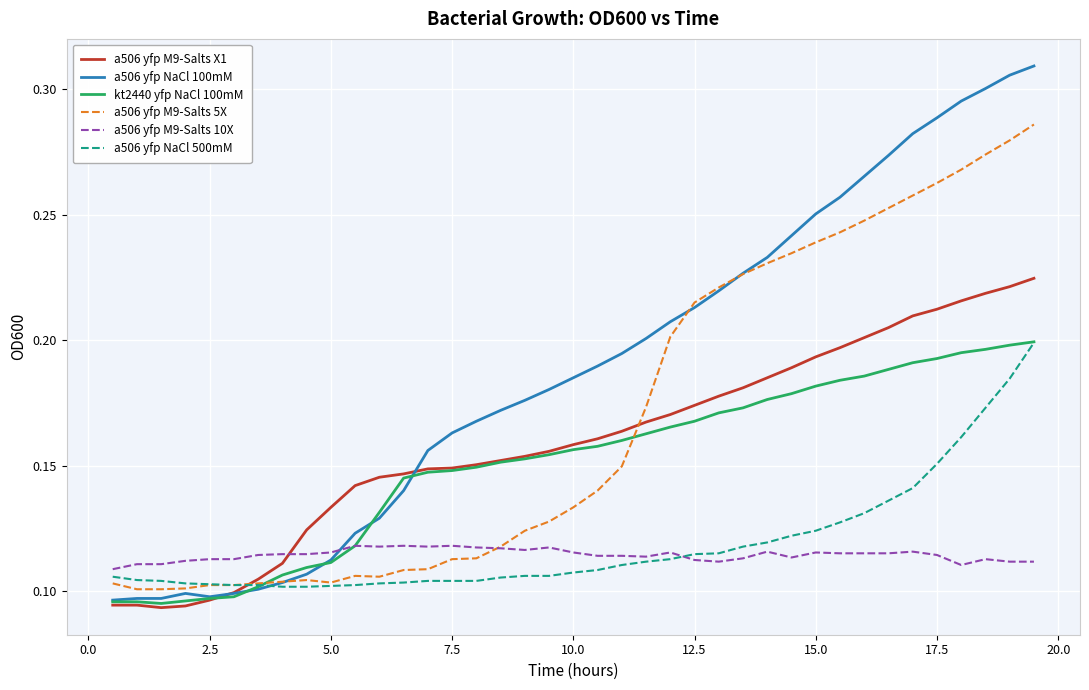

Which series has the largest range (max minus min)?

a506 yfp NaCl 100mM